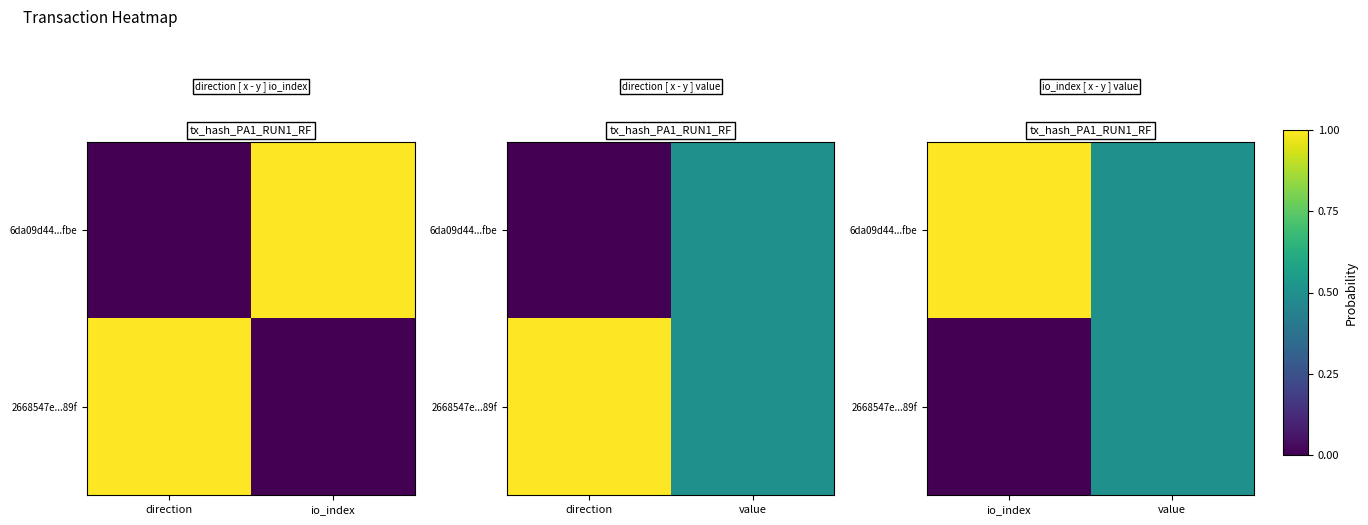

Count the number of categories in the chart.

2